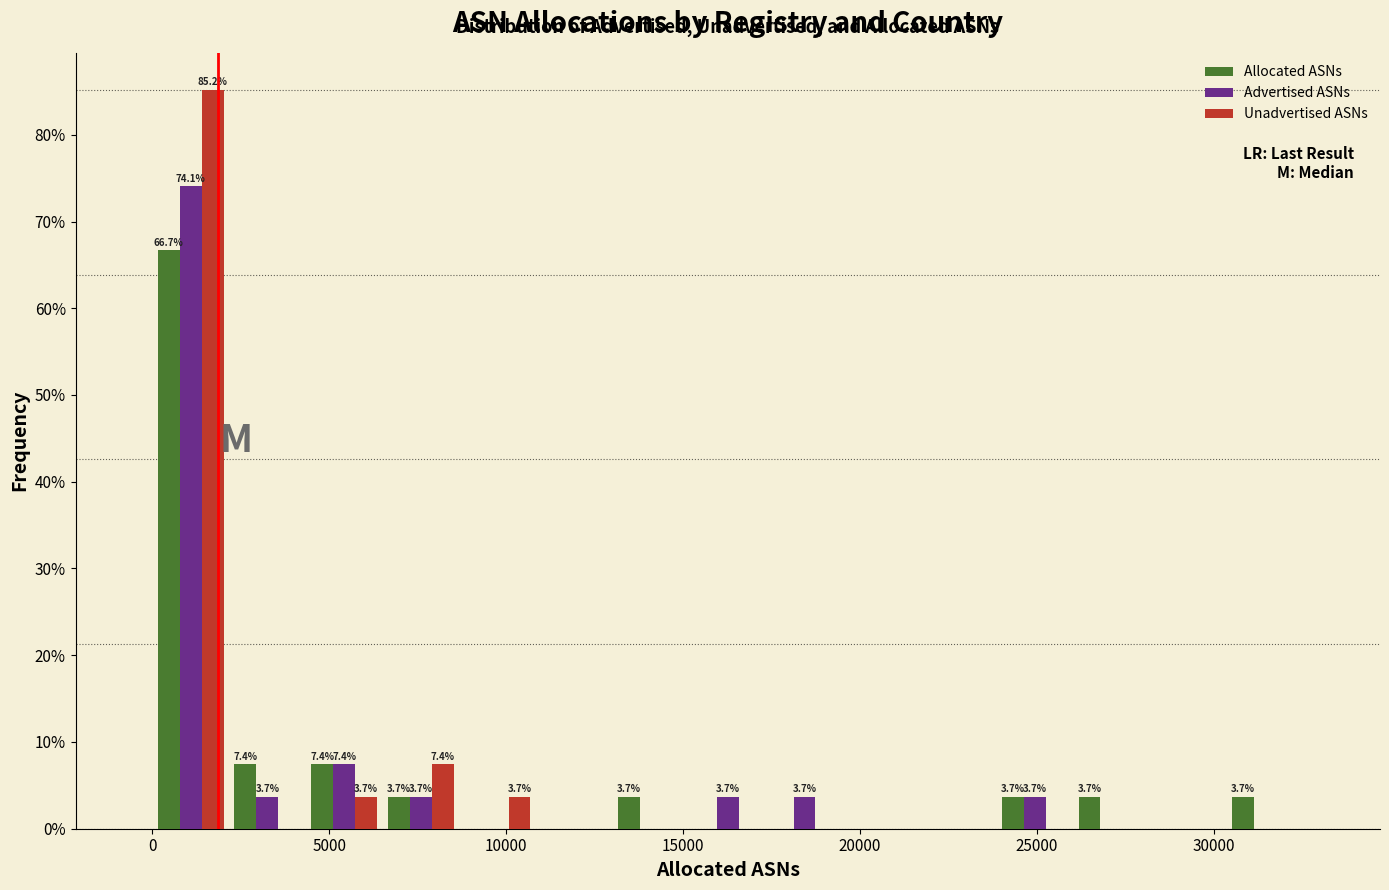

In the Allocated ASNs series, which range on the x-axis has the tallest bar?

0 to 2000